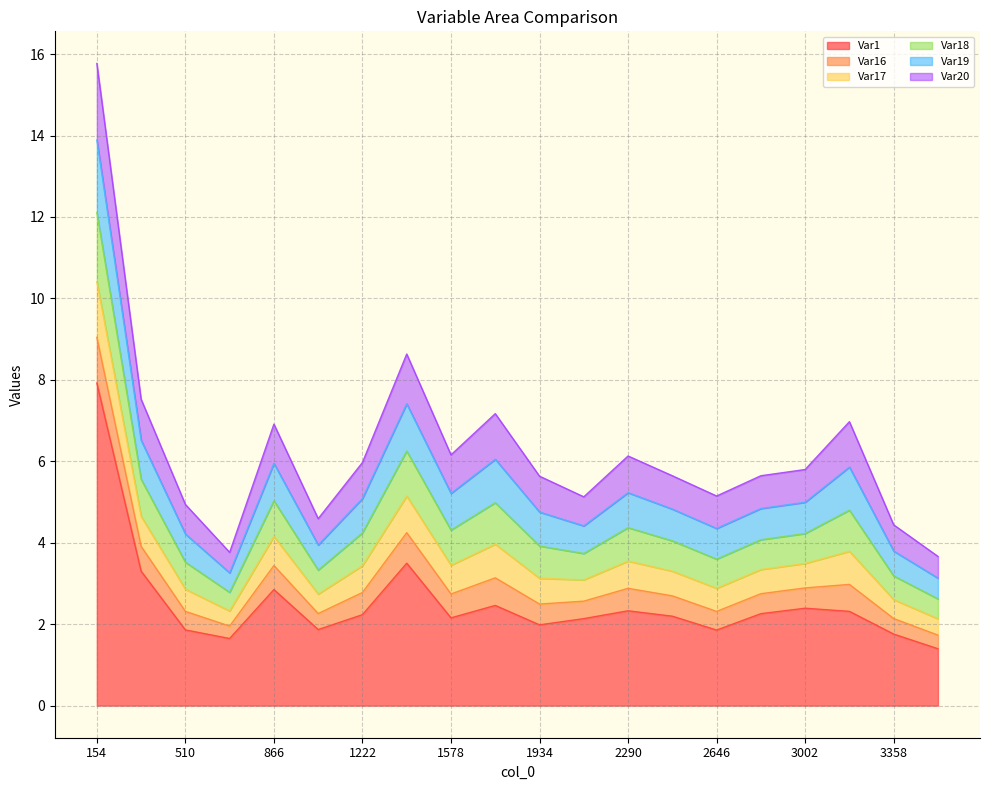

What is the minimum value for Var1?

1.4